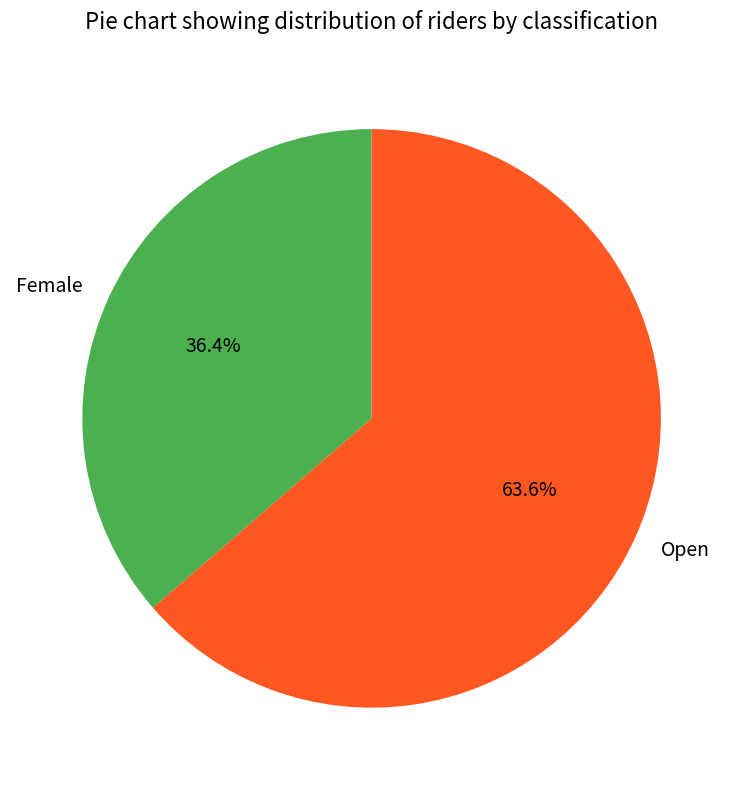

How many segments does this pie chart have?

2